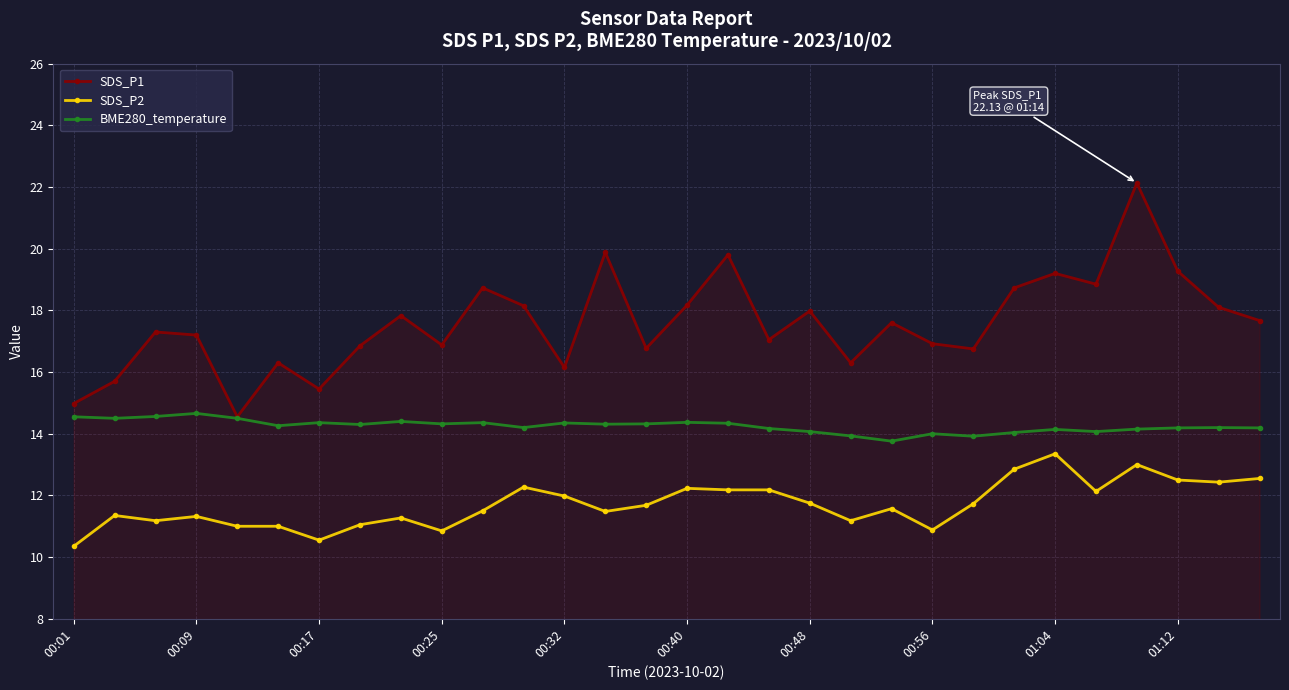

True or false: SDS_P1 has more than 1 interior local peaks.

True